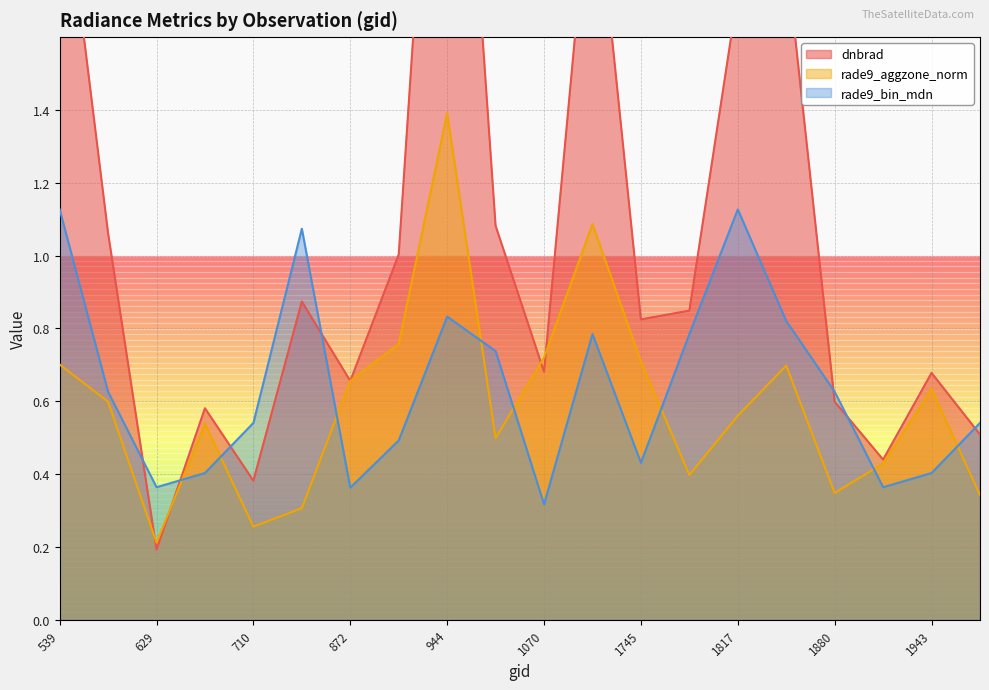

Where is the first local minimum for rade9_bin_mdn?

629